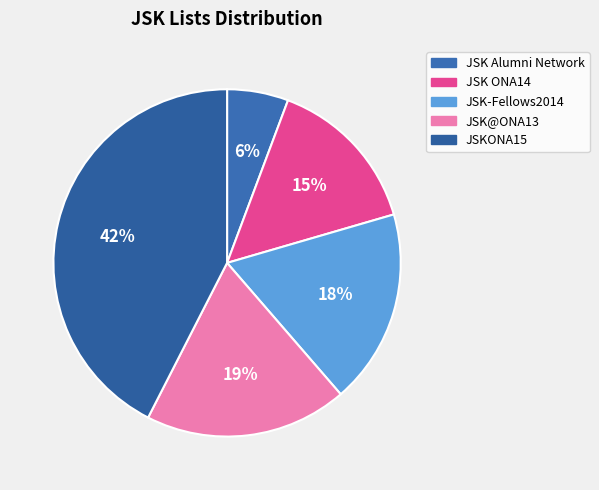

What is the ratio of the value at JSKONA15 to the value at JSK Alumni Network?

7.4